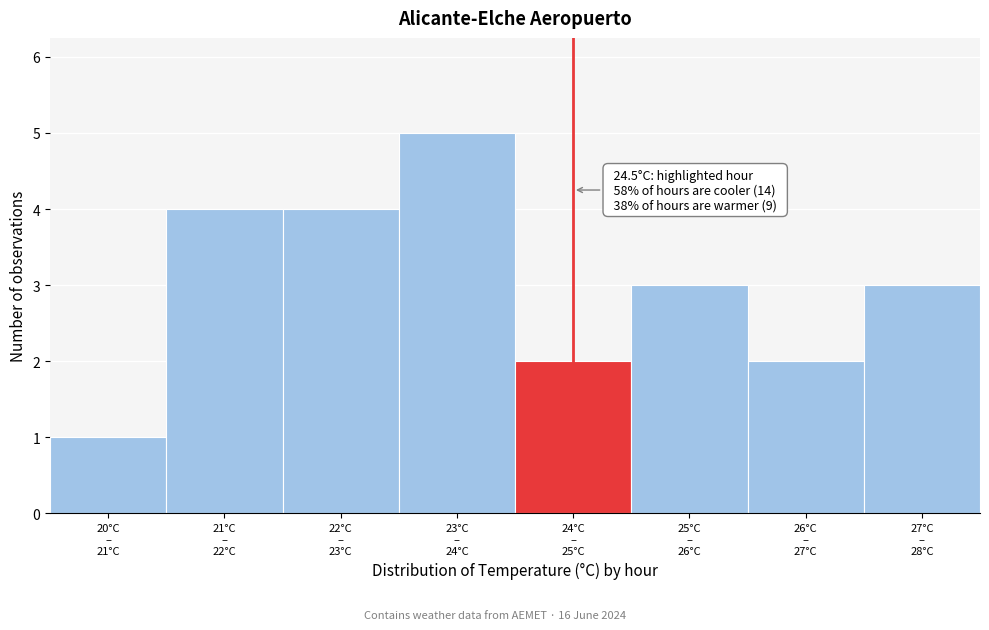

Reading left to right, list all the values displayed in this chart.

1	4	4	5	2	3	2	3